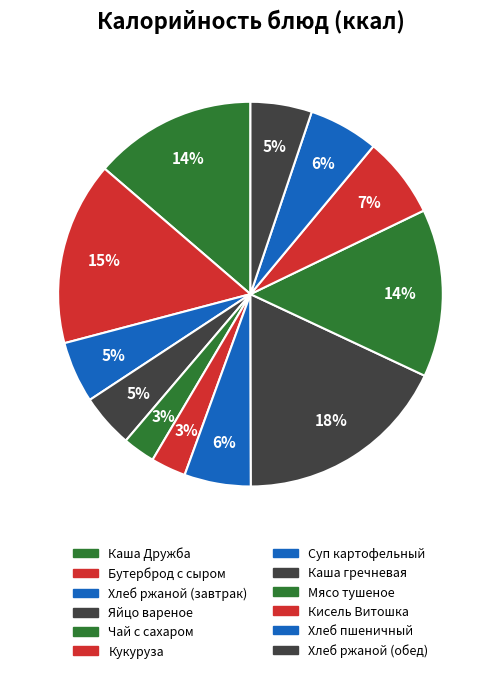

To the nearest percent, what is the difference between the Каша Дружба and Каша гречневая slice percentages?

4%